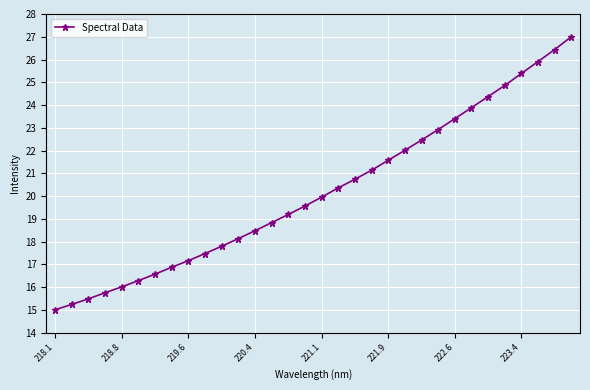

What is the difference between the maximum and second lowest values?

11.8